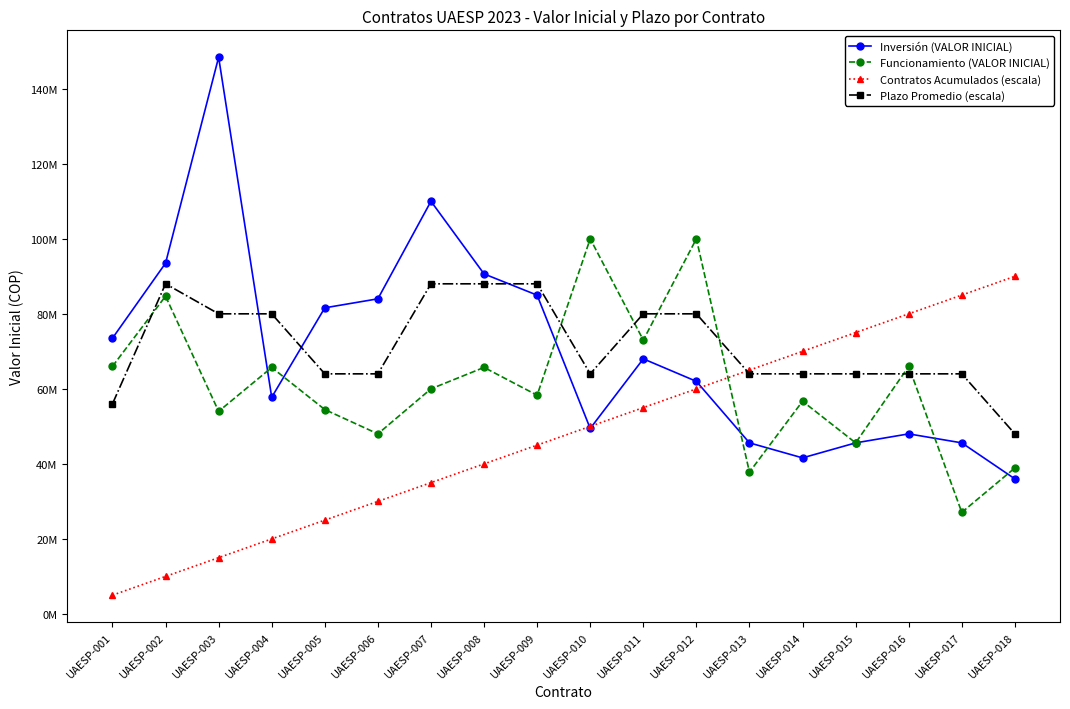

How many interior local peaks does the Plazo Promedio (escala) series have?

1